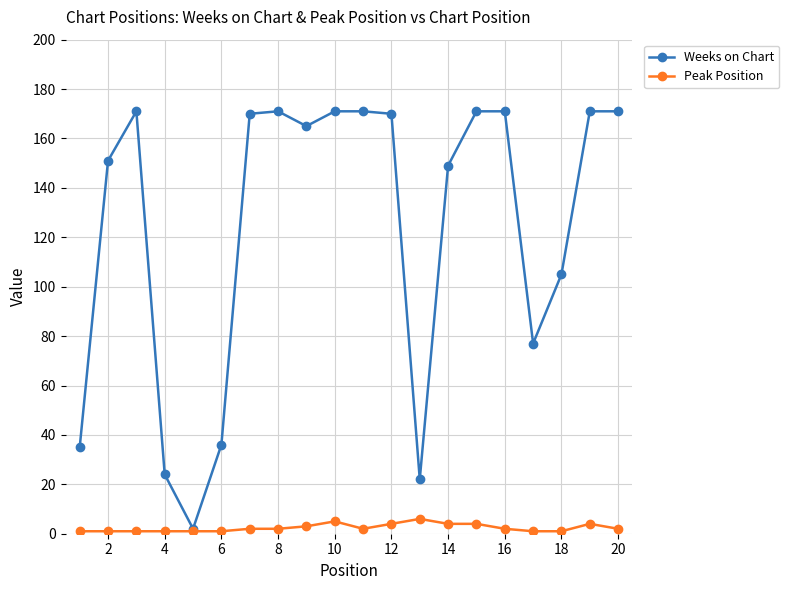

Reading left to right, transcribe all the data shown in this chart.

Weeks on Chart: 35	151	171	24	2	36	170	171	165	171	171	170	22	149	171	171	77	105	171	171
Peak Position: 1	1	1	1	1	1	2	2	3	5	2	4	6	4	4	2	1	1	4	2